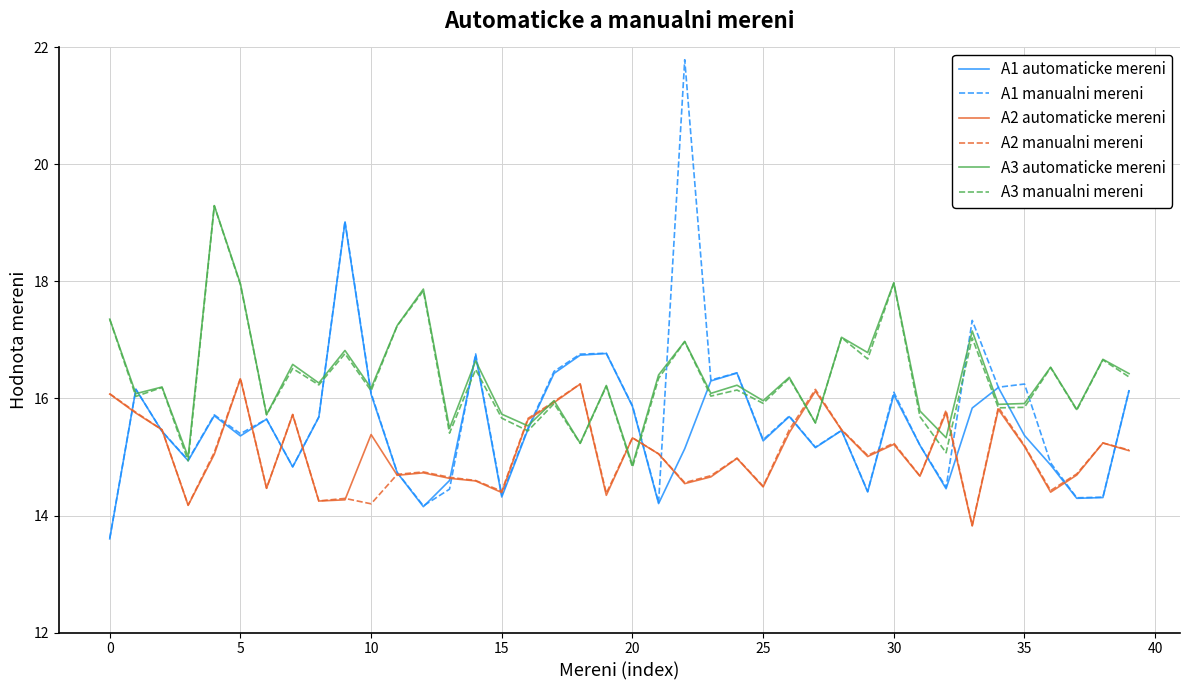

What is the smallest value displayed?

13.6